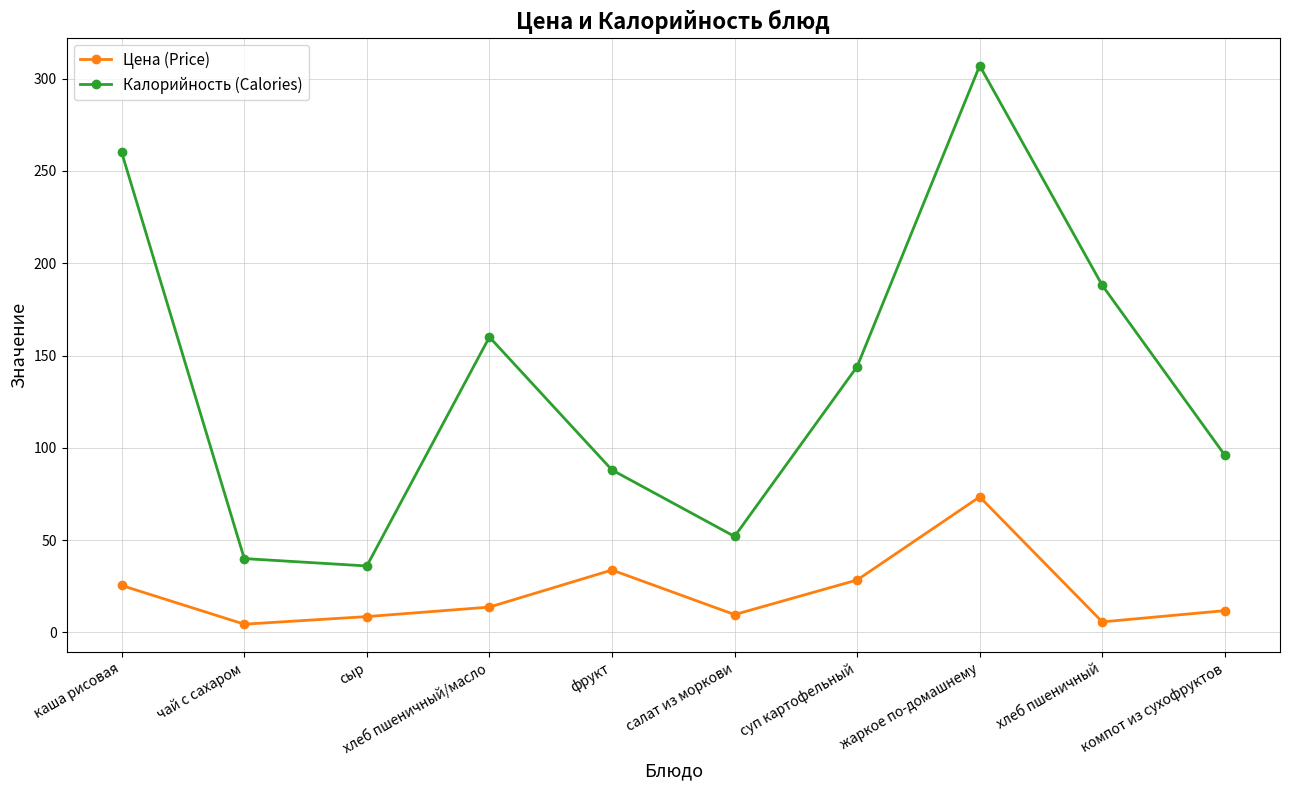

What position from the right is хлеб пшеничный?

2